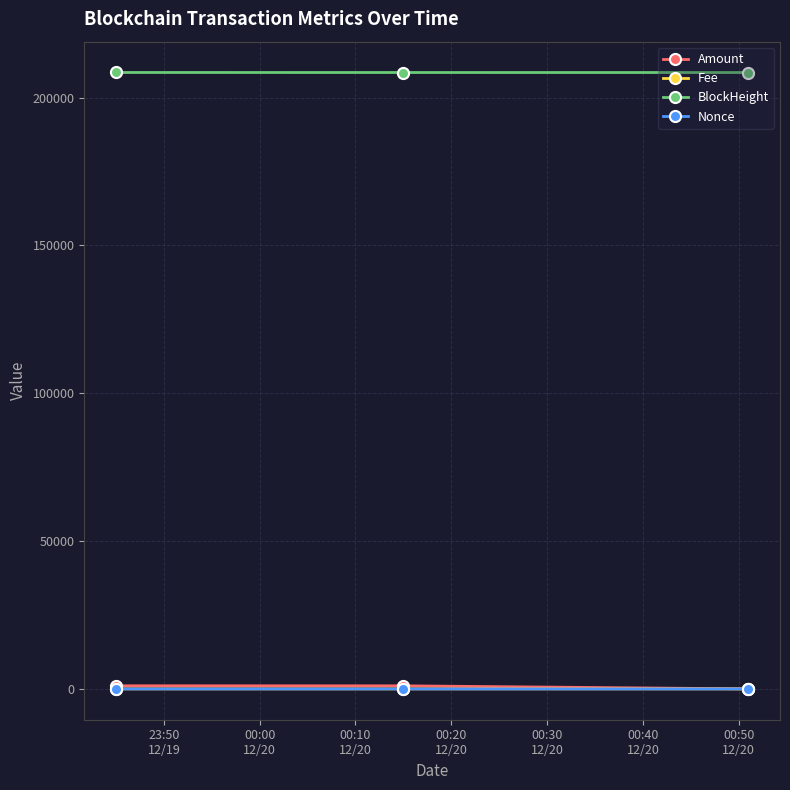

What is the lowest value of the BlockHeight series?

208451.0